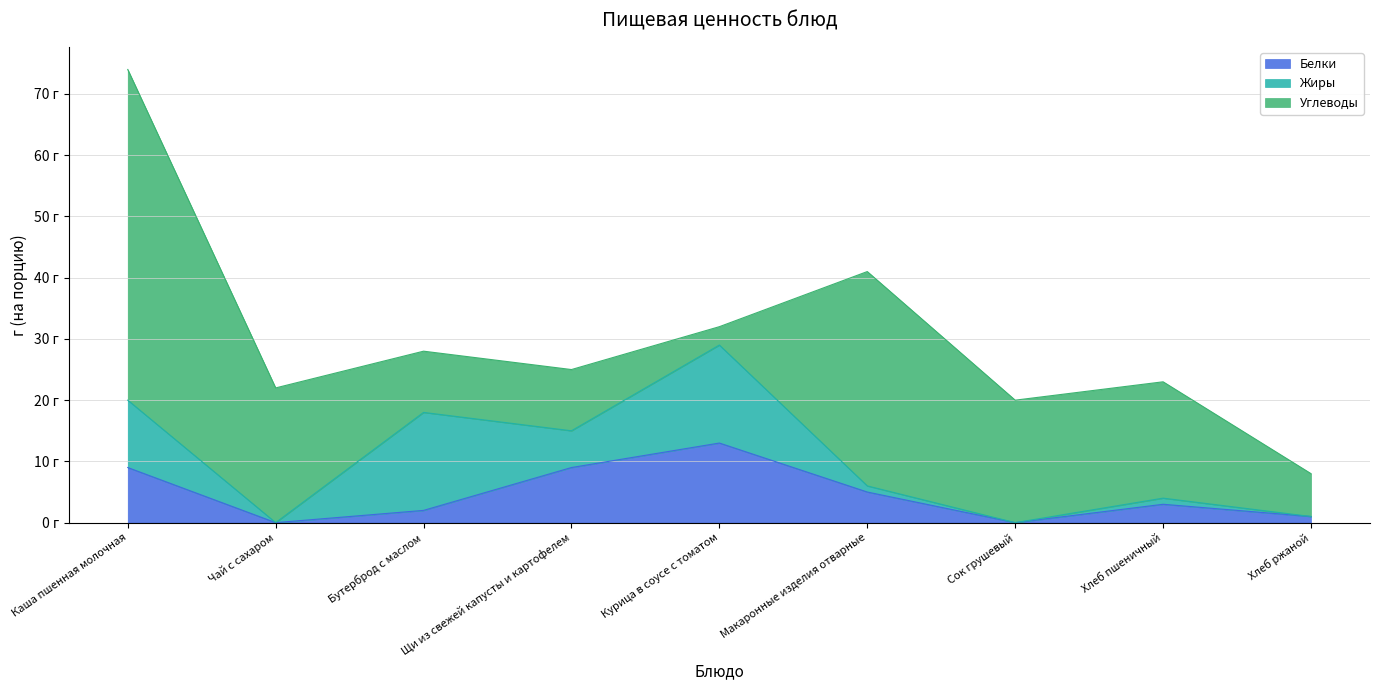

How many times do Белки and Углеводы cross each other?

2